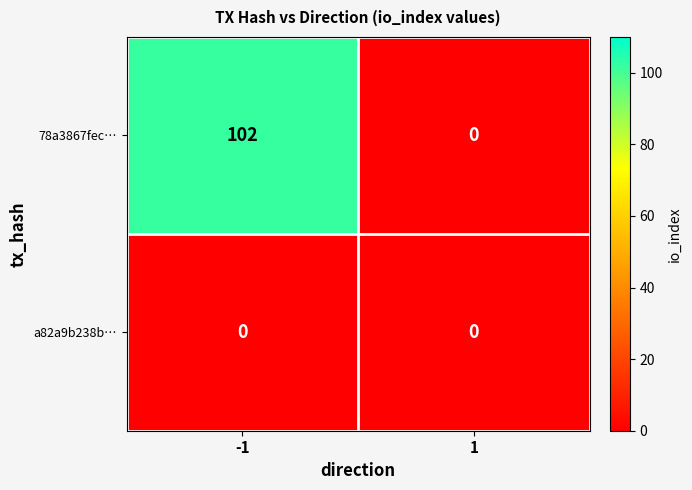

Which series has the largest total across all categories?

78a3867fec…